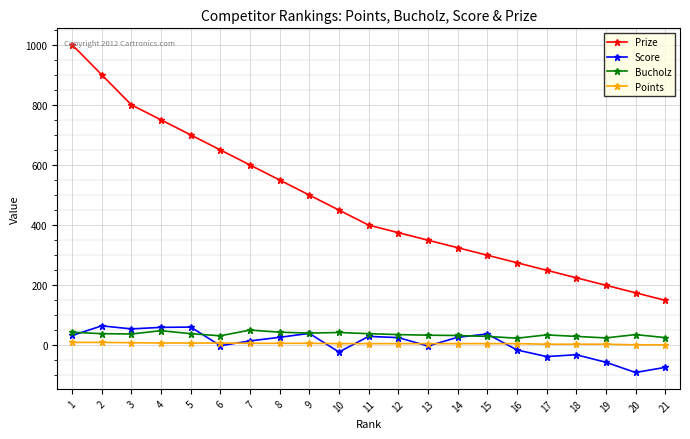

The value of Bucholz at 15 is 30. True or false?

True